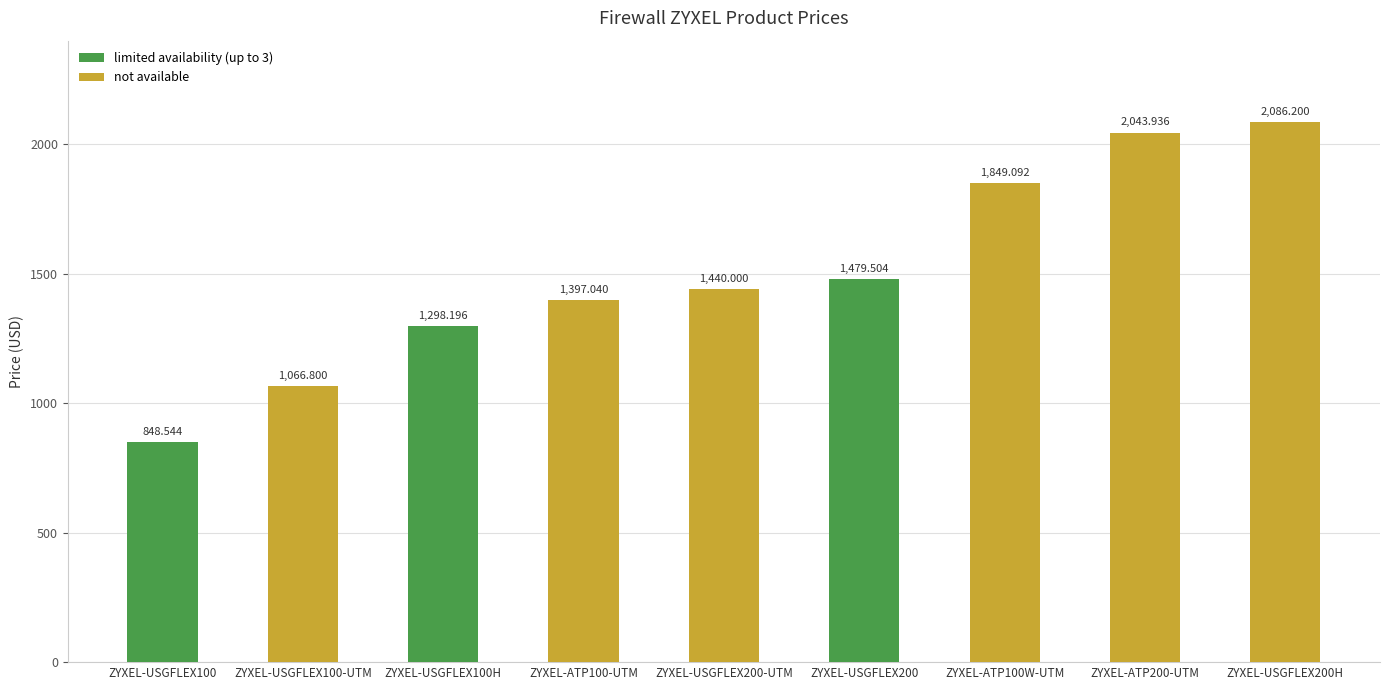

What value does the data have at ZYXEL-ATP200-UTM?

2043.9